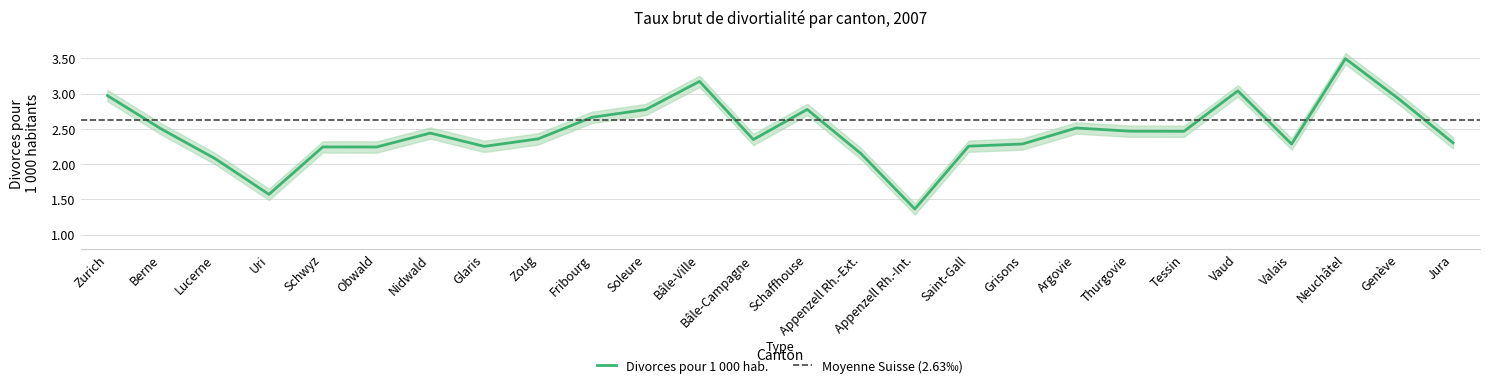

What position from the right is Nidwald?

20